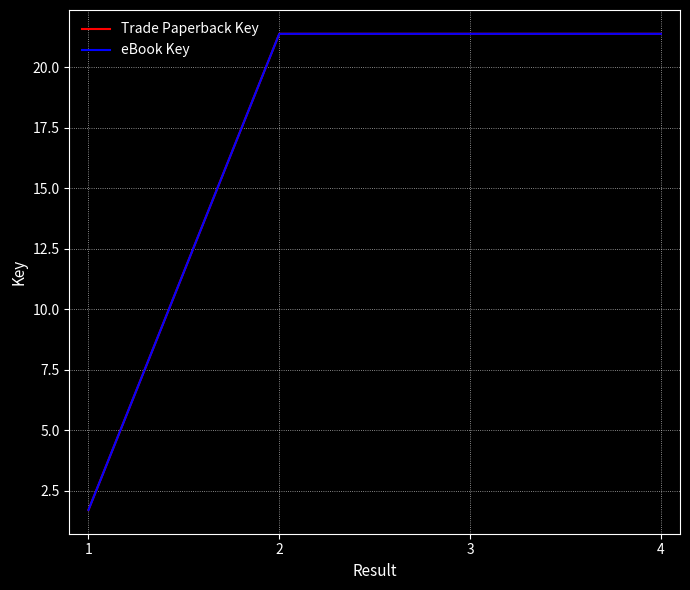

Is it true that eBook Key equals 21.4 at 2?

True